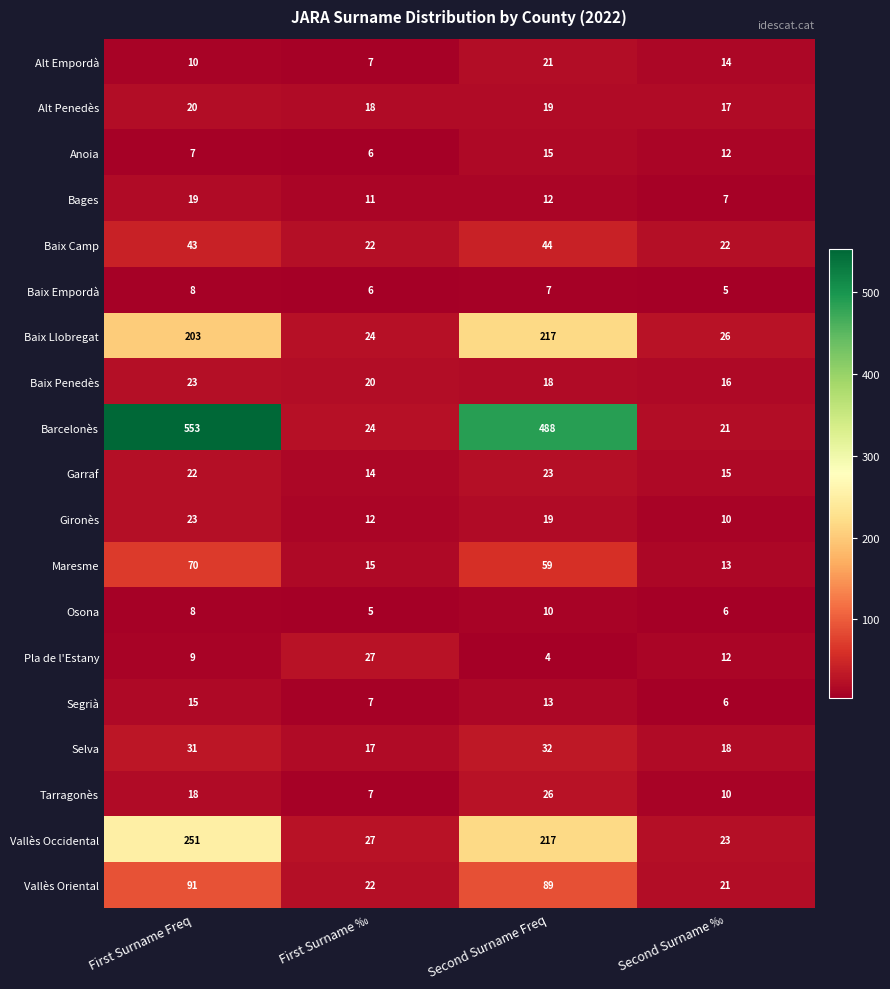

Which series has the largest total across all categories?

Barcelonès